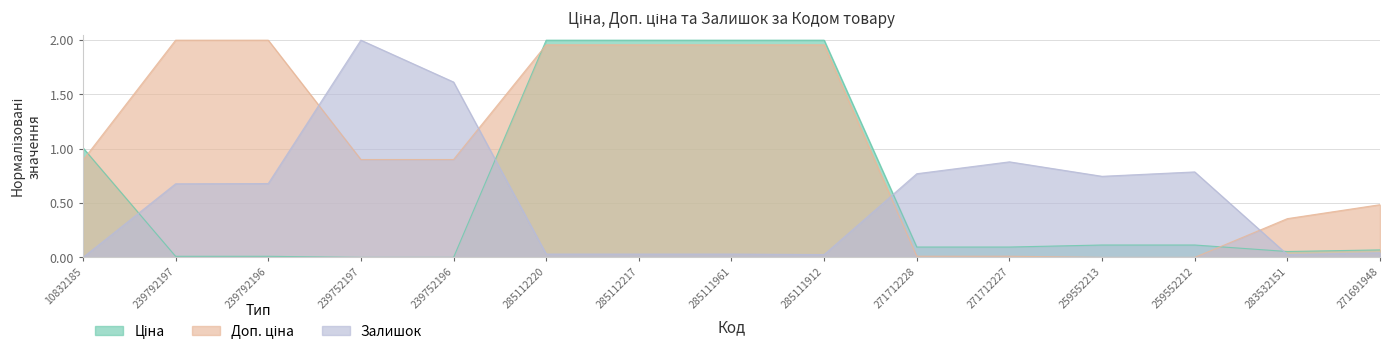

Reading right to left, list all the values displayed in this chart.

Ціна: 271691948=0.1	283532151=0.1	259552212=0.1	259552213=0.1	271712227=0.1	271712228=0.1	285111912=2.0	285111961=2.0	285112217=2.0	285112220=2.0	239752196=0.0	239752197=0.0	239792196=0.0	239792197=0.0	10832185=1.0
Доп. ціна: 271691948=0.5	283532151=0.4	259552212=0.0	259552213=0.0	271712227=0.0	271712228=0.0	285111912=2.0	285111961=2.0	285112217=2.0	285112220=2.0	239752196=0.9	239752197=0.9	239792196=2.0	239792197=2.0	10832185=0.9
Залишок: 271691948=0.0	283532151=0.0	259552212=0.8	259552213=0.7	271712227=0.9	271712228=0.8	285111912=0.0	285111961=0.0	285112217=0.0	285112220=0.0	239752196=1.6	239752197=2.0	239792196=0.7	239792197=0.7	10832185=0.0